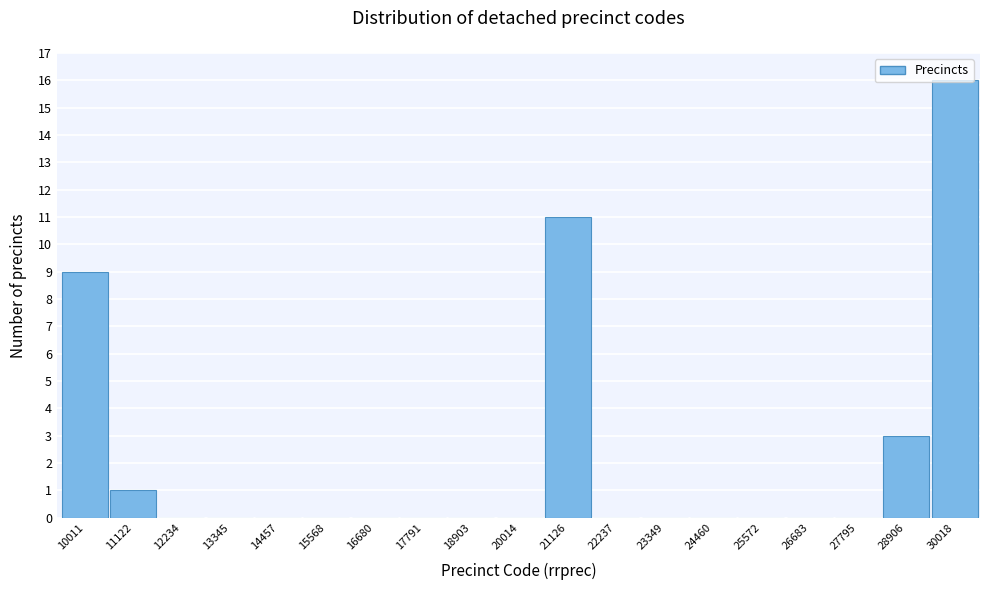

At which label is the value closest to 8?

10011